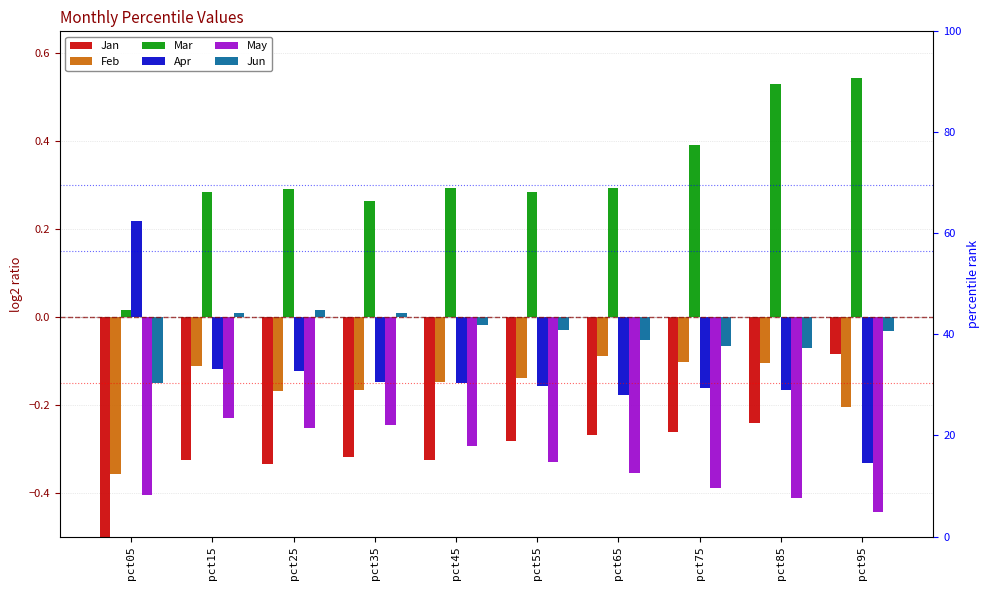

Reading left to right, what are all the values shown in this chart?

Jan: -1.6	-0.3	-0.3	-0.3	-0.3	-0.3	-0.3	-0.3	-0.2	-0.1
Feb: -0.4	-0.1	-0.2	-0.2	-0.1	-0.1	-0.1	-0.1	-0.1	-0.2
Mar: 0.0	0.3	0.3	0.3	0.3	0.3	0.3	0.4	0.5	0.5
Apr: 0.2	-0.1	-0.1	-0.1	-0.2	-0.2	-0.2	-0.2	-0.2	-0.3
May: -0.4	-0.2	-0.3	-0.2	-0.3	-0.3	-0.4	-0.4	-0.4	-0.4
Jun: -0.2	0.0	0.0	0.0	-0.0	-0.0	-0.1	-0.1	-0.1	-0.0